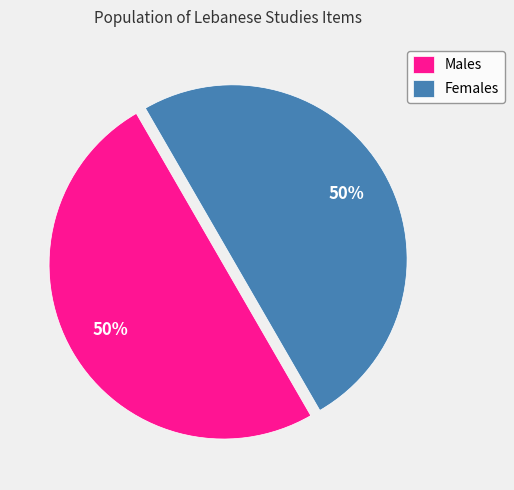

What percentage is the Females slice, to the nearest percent?

50%